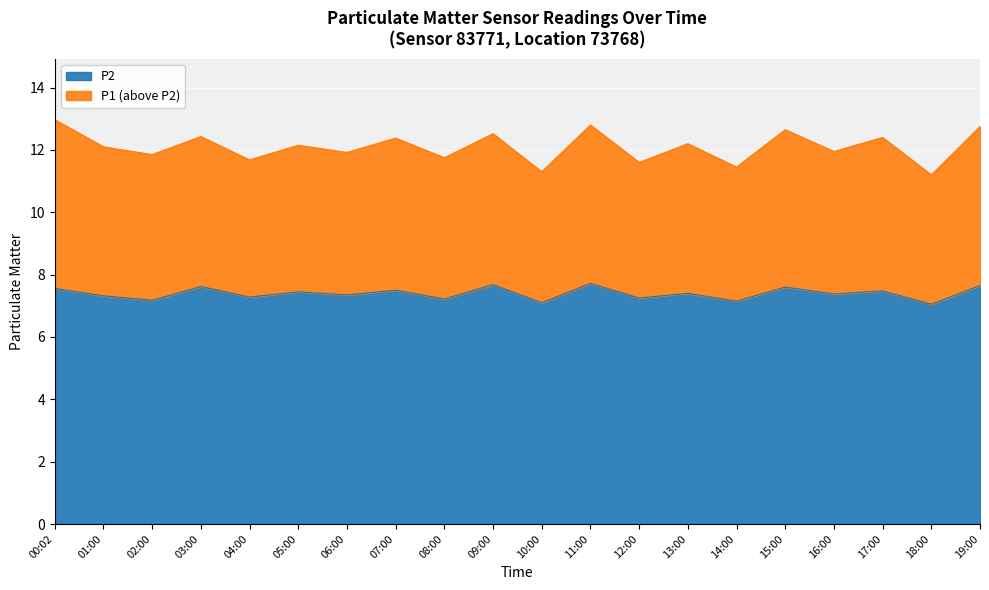

What position from the left is 12:00?

13